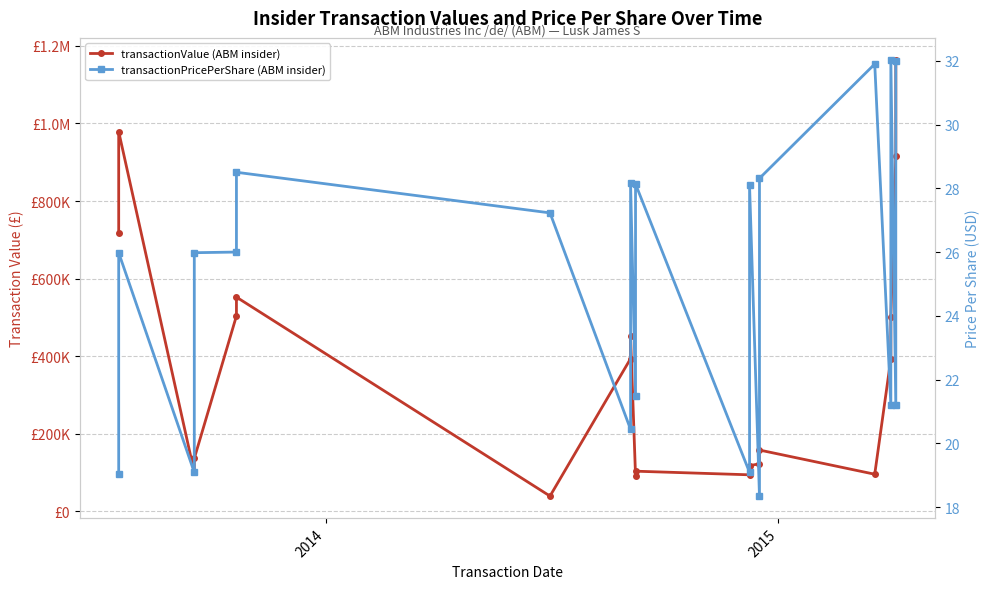

How many distinct data groups are displayed?

2